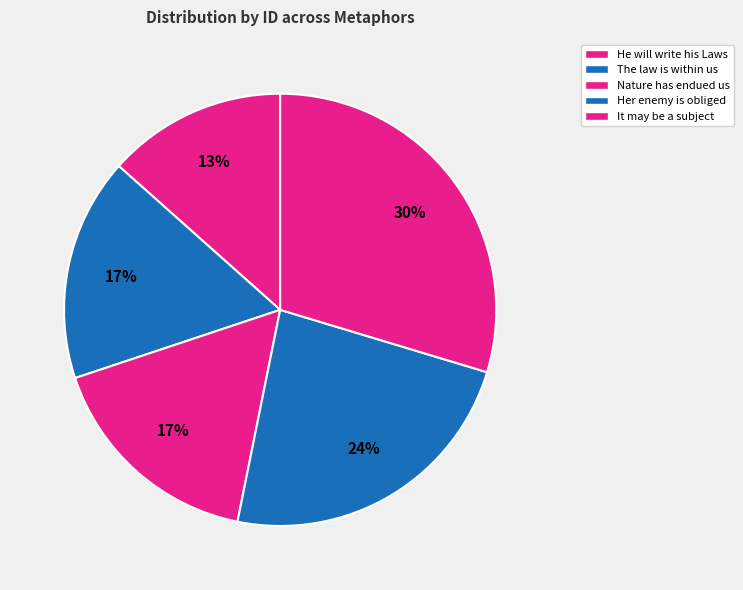

How many slices are in this pie chart?

5